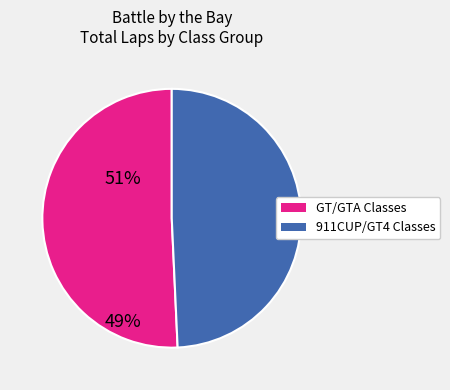

Does any single category account for the majority?

Yes